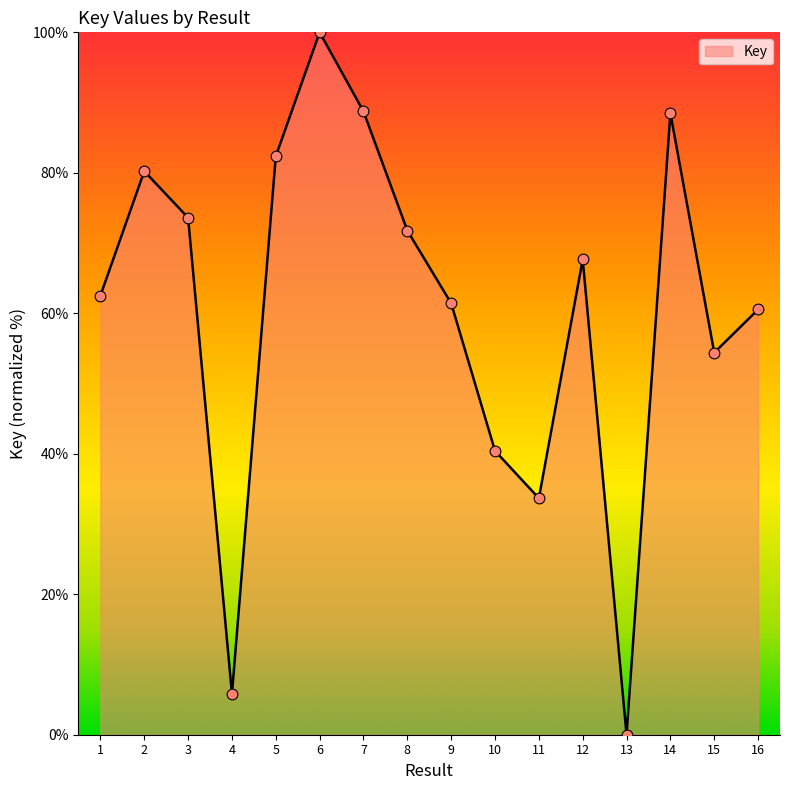

What is the change in value from 4 to 10?

+34.6